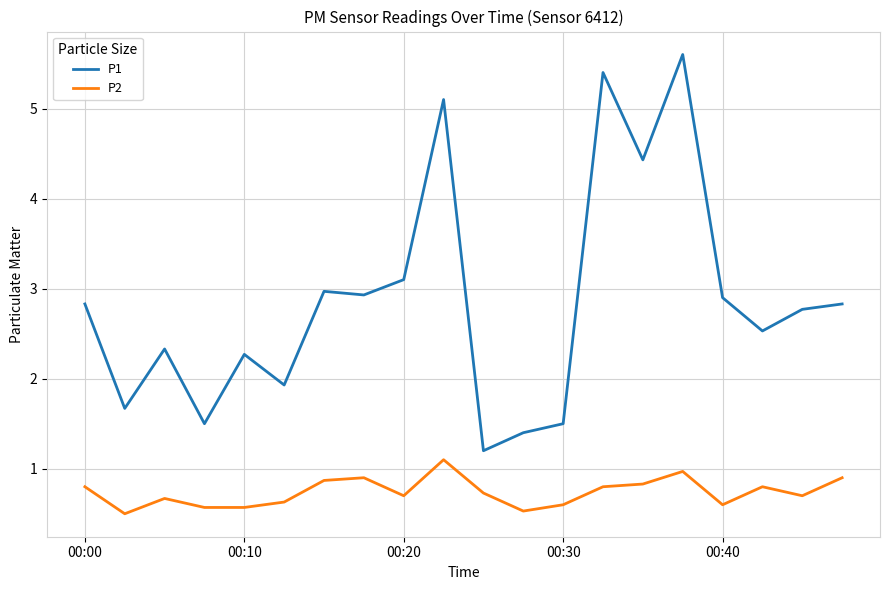

Which series has the largest total across all categories?

P1